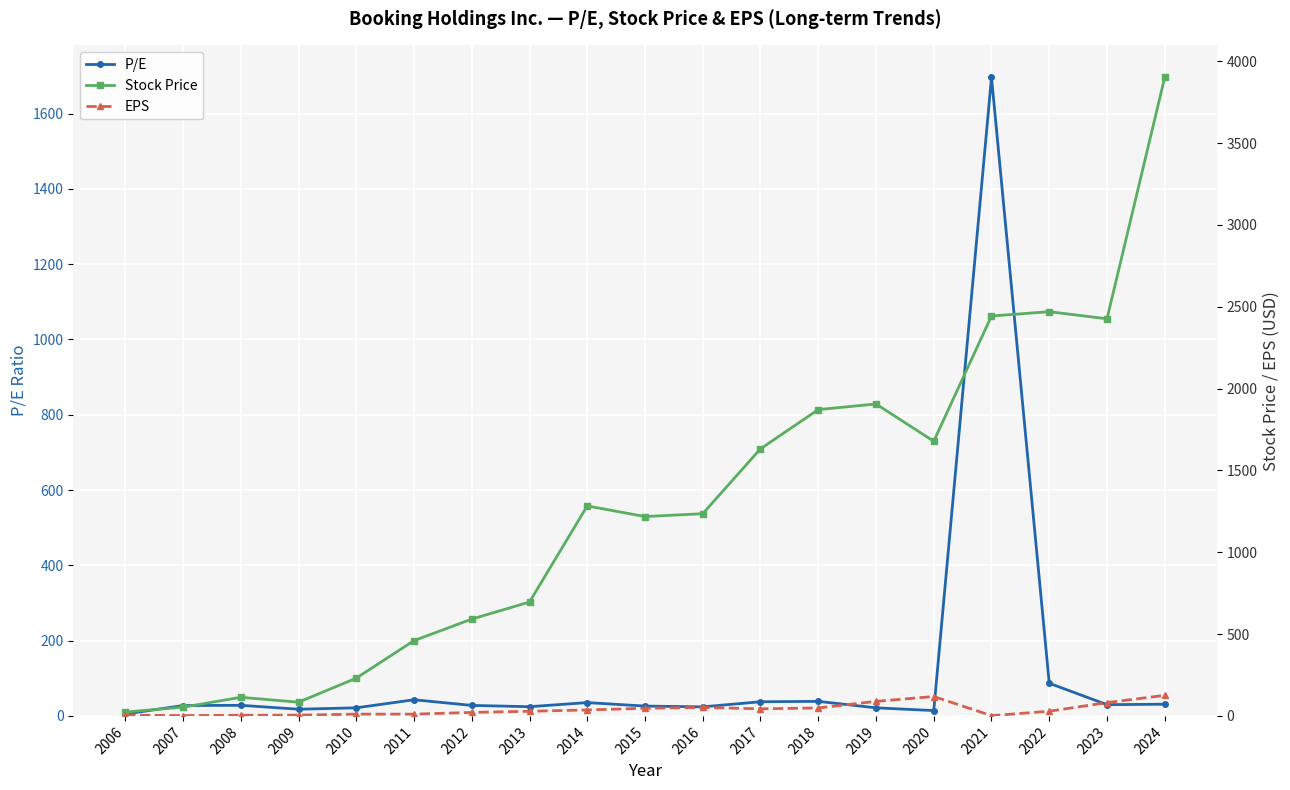

The value of P/E at 2023 is 29.9. True or false?

True